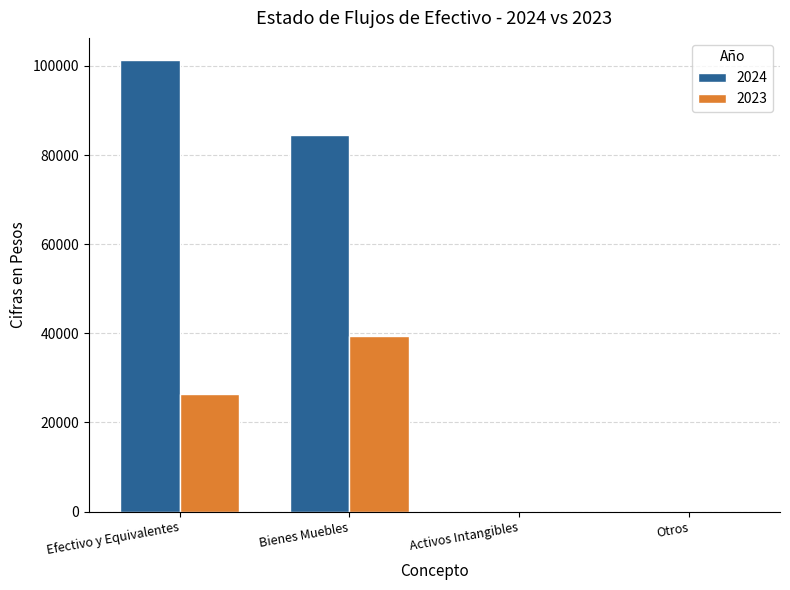

Which series has the largest total across all categories?

2024